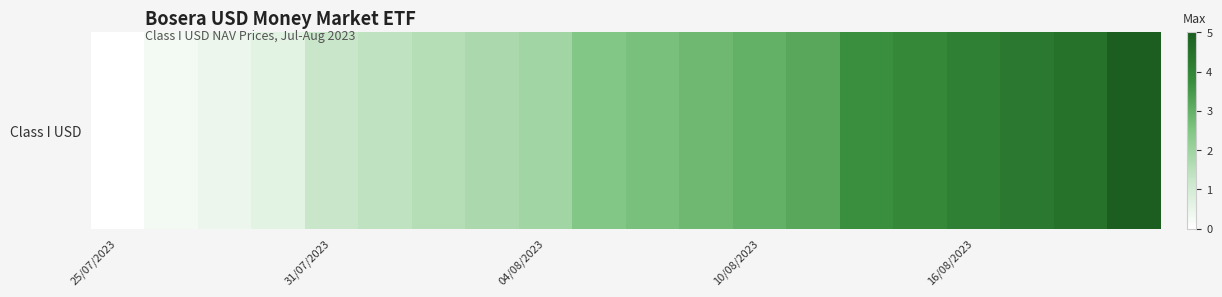

Approximately how many times larger is the value at 19 compared to 15?

1.3